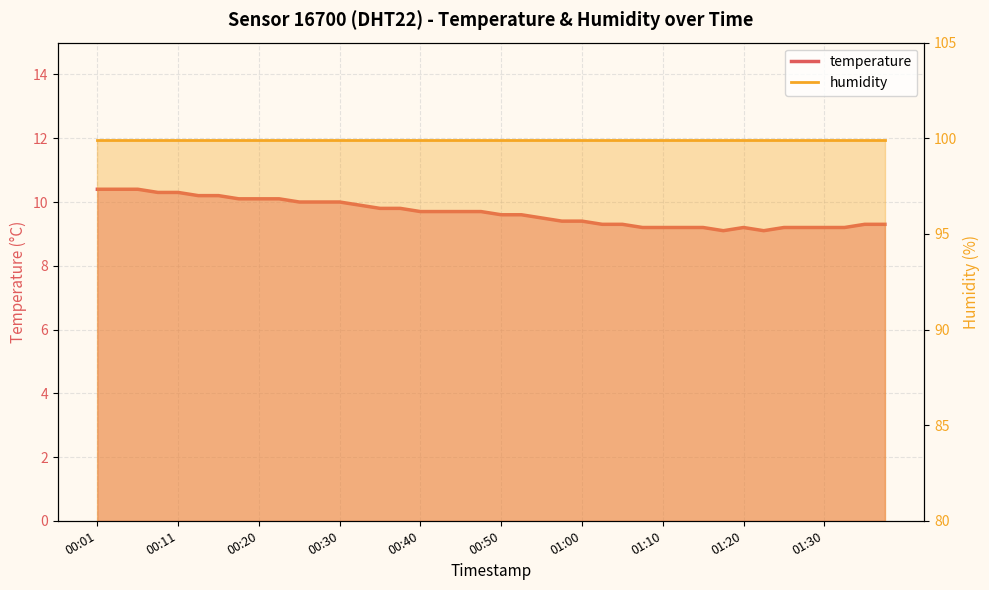

What is the difference between the maximum and minimum values in the temperature series?

1.3